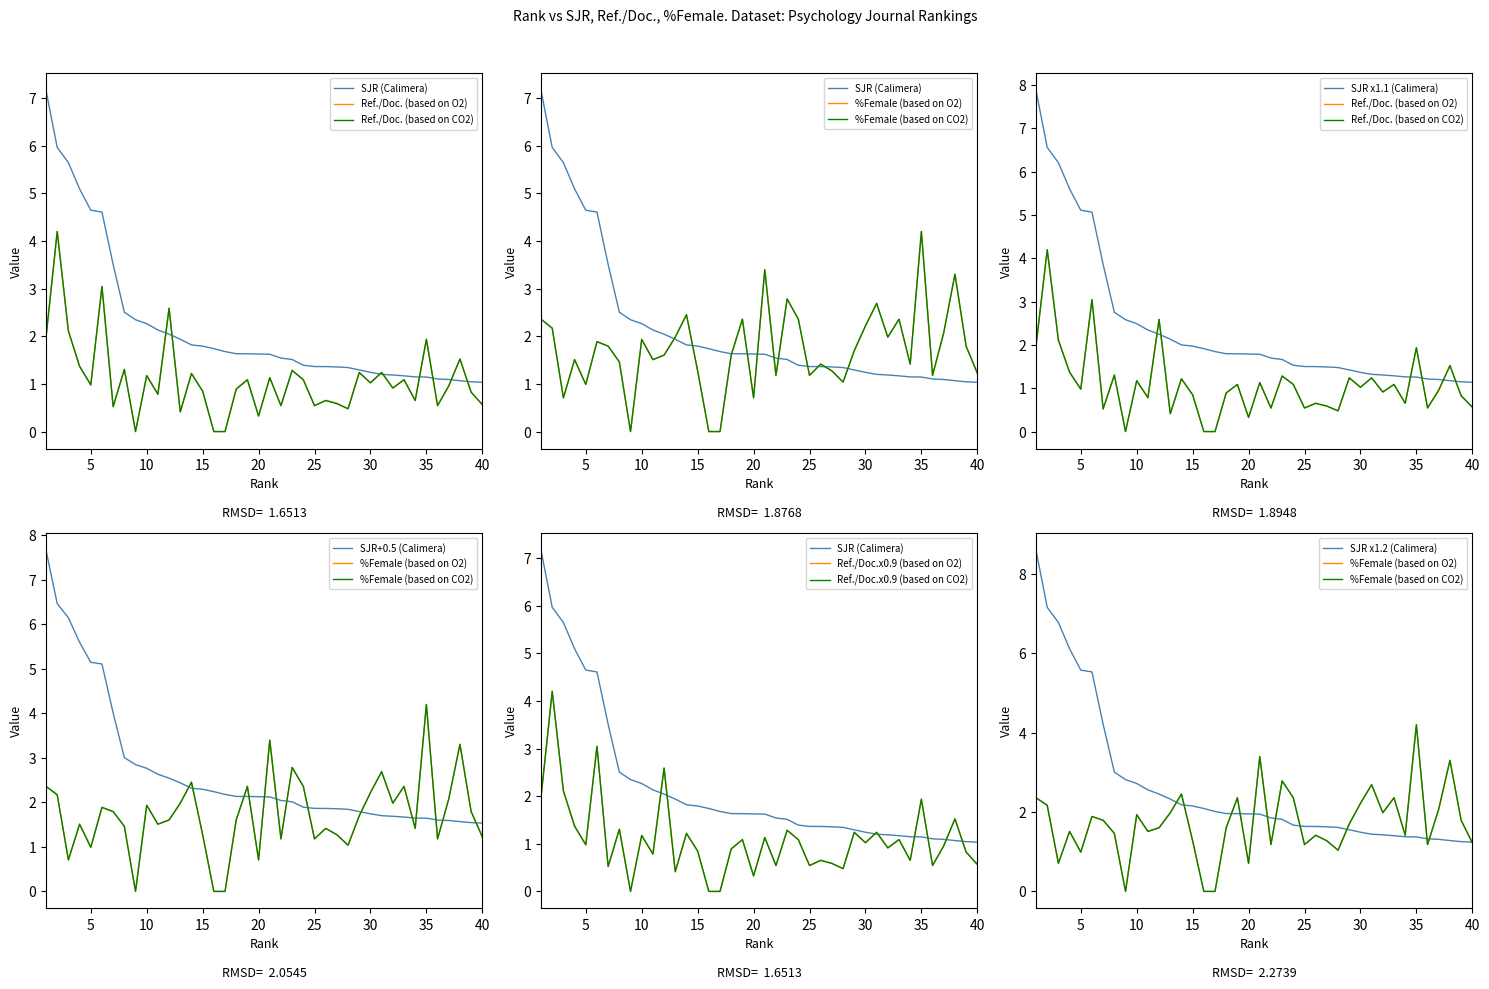

Reading left to right, list all the values displayed in this chart.

SJR: 1=7.2	2=6.0	3=5.6	4=5.1	5=4.6	6=4.6	7=3.5	8=2.5	9=2.3	10=2.3	11=2.1	12=2.0	13=1.9	14=1.8	15=1.8	16=1.7	17=1.7	18=1.6	19=1.6	20=1.6	21=1.6	22=1.5	23=1.5	24=1.4	25=1.4	26=1.4	27=1.4	28=1.3	29=1.3	30=1.2	31=1.2	32=1.2	33=1.2	34=1.1	35=1.1	36=1.1	37=1.1	38=1.1	39=1.0	40=1.0
Ref. / Doc.: 1=2.0	2=4.2	3=2.1	4=1.4	5=1.0	6=3.0	7=0.5	8=1.3	9=0.0	10=1.2	11=0.8	12=2.6	13=0.4	14=1.2	15=0.8	16=0.0	17=0.0	18=0.9	19=1.1	20=0.3	21=1.1	22=0.5	23=1.3	24=1.1	25=0.5	26=0.7	27=0.6	28=0.5	29=1.2	30=1.0	31=1.2	32=0.9	33=1.1	34=0.7	35=1.9	36=0.5	37=1.0	38=1.5	39=0.8	40=0.6
%Female: 1=2.4	2=2.2	3=0.7	4=1.5	5=1.0	6=1.9	7=1.8	8=1.5	9=0.0	10=1.9	11=1.5	12=1.6	13=2.0	14=2.5	15=1.3	16=0.0	17=0.0	18=1.6	19=2.4	20=0.7	21=3.4	22=1.2	23=2.8	24=2.4	25=1.2	26=1.4	27=1.3	28=1.0	29=1.7	30=2.2	31=2.7	32=2.0	33=2.4	34=1.4	35=4.2	36=1.2	37=2.1	38=3.3	39=1.8	40=1.2